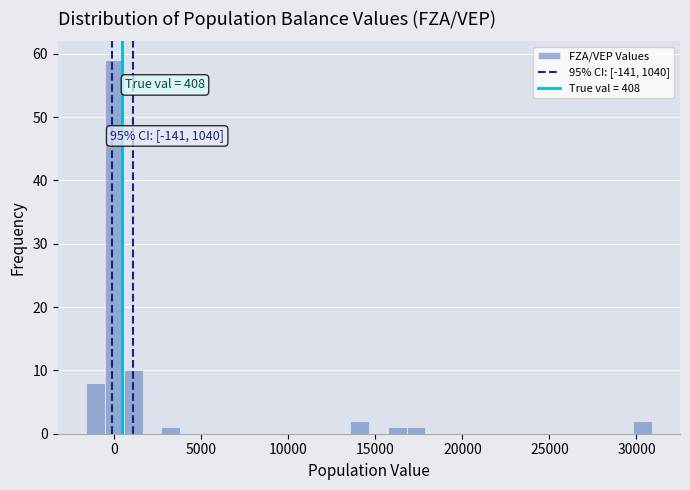

Read against the x-axis, roughly where is the centre of the tallest bar?

0